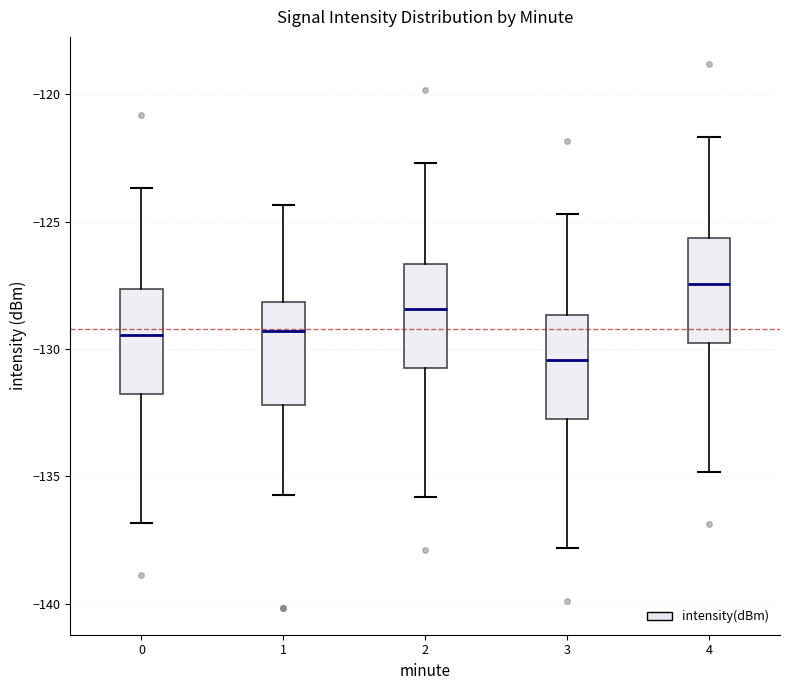

Reading left to right, read every box against the y-axis: the position of its median line, the range the box covers, and the ends of its whiskers. The values are not printed on the chart, so give them approximately, as read against the axis.

0: median -129.5, box -132.0 to -127.5, whiskers -137.0 to -123.5
1: median -129.5, box -132.0 to -128.0, whiskers -135.5 to -124.5
2: median -128.5, box -131.0 to -126.5, whiskers -136.0 to -122.5
3: median -130.5, box -133.0 to -128.5, whiskers -138.0 to -124.5
4: median -127.5, box -130.0 to -125.5, whiskers -135.0 to -121.5